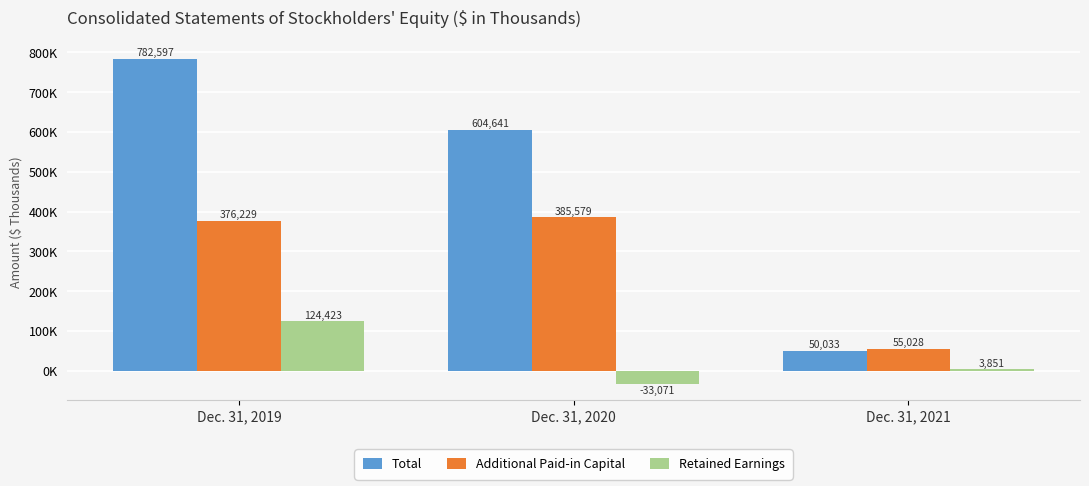

What are all the series names shown in the legend?

Total, Additional Paid-in Capital, Retained Earnings